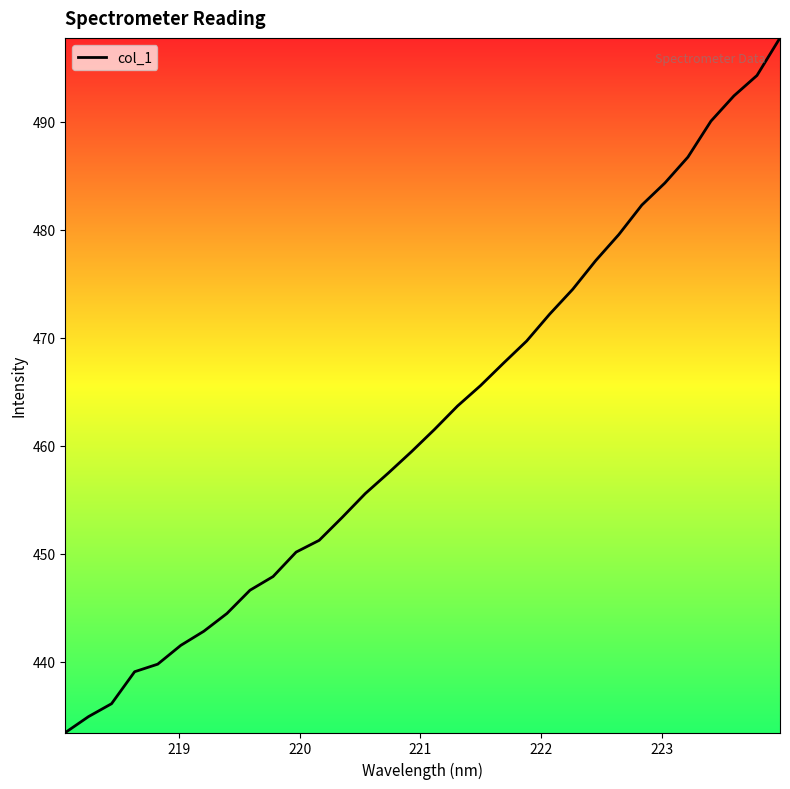

What is the minimum value shown in the chart?

433.5